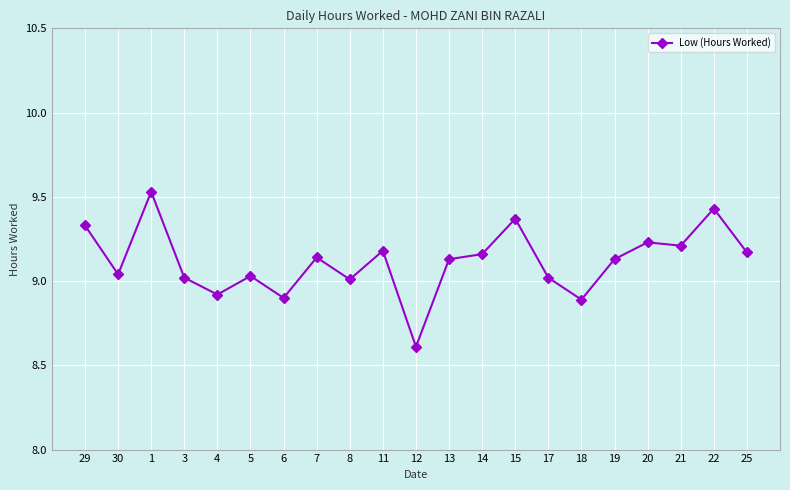

Is it true that the value at 5 is 9.0?

True